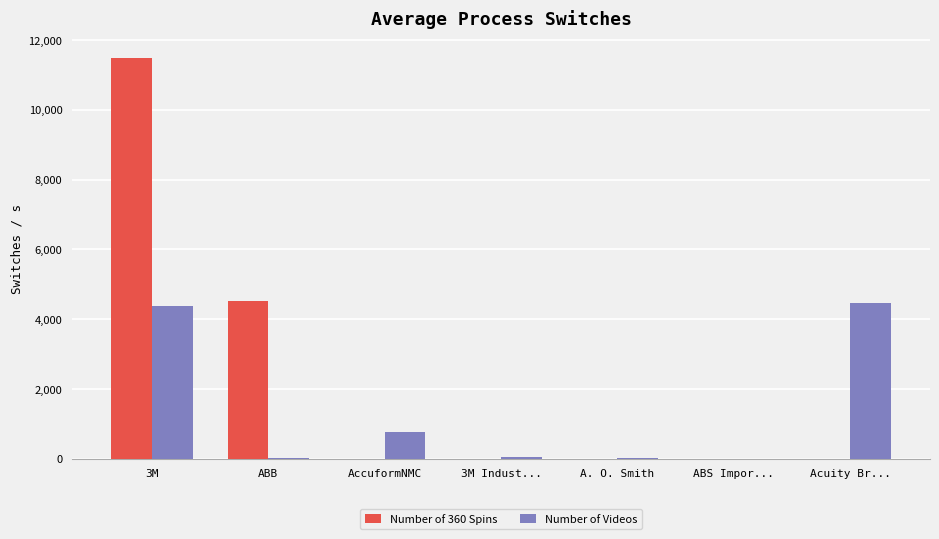

What is the sum of the Number of Videos values at ABS Impor... and Acuity Br...?

4466